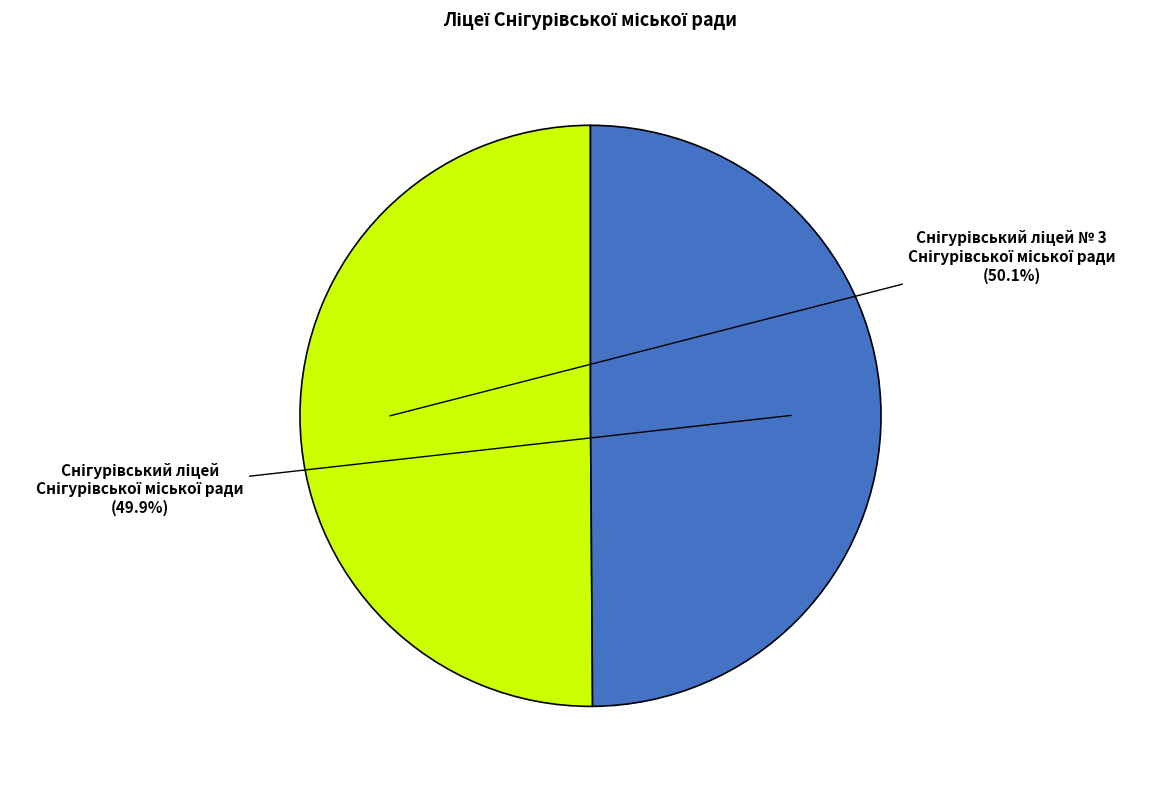

Count the number of slices in the pie.

2